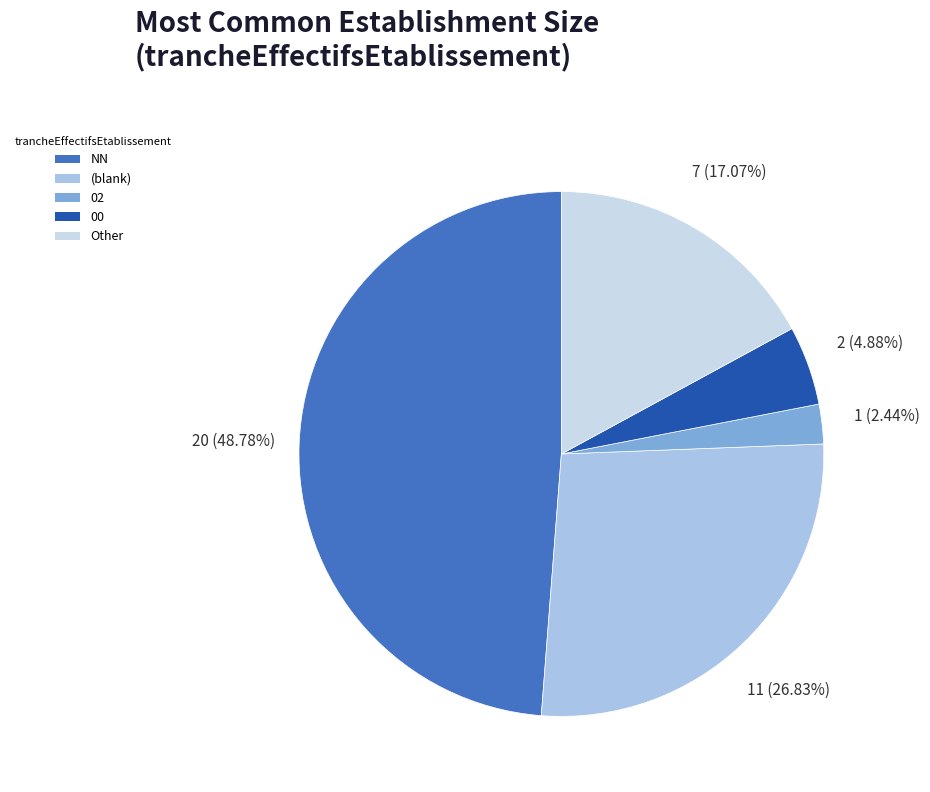

Approximately how many times larger is the value at 02 compared to NN?

0.1